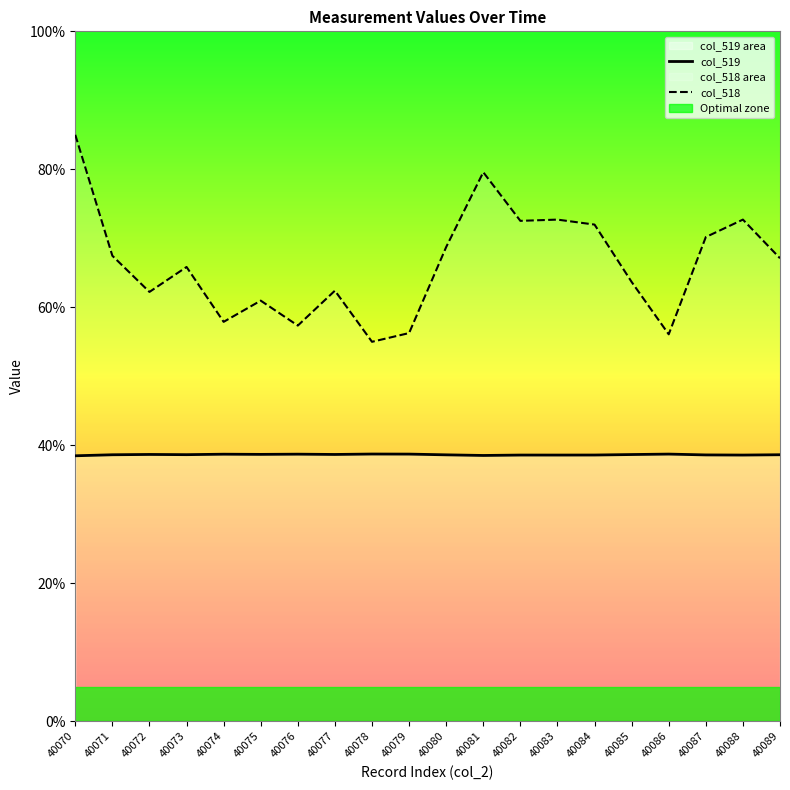

True or false: col_519 and col_518 intersect in this chart.

False